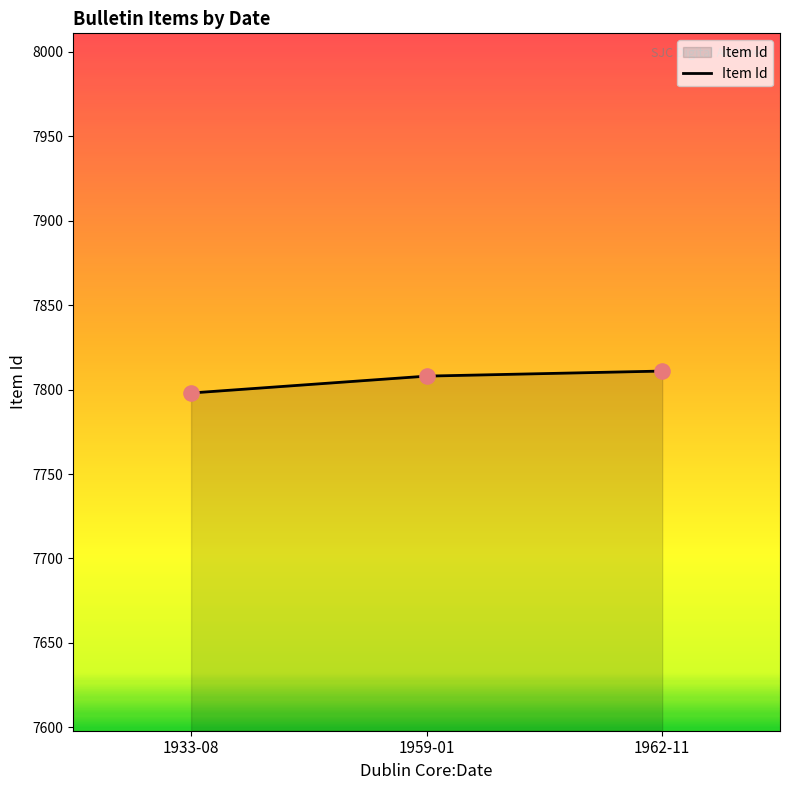

Approximately how many times larger is the value at 1962-11 compared to 1933-08?

1.0